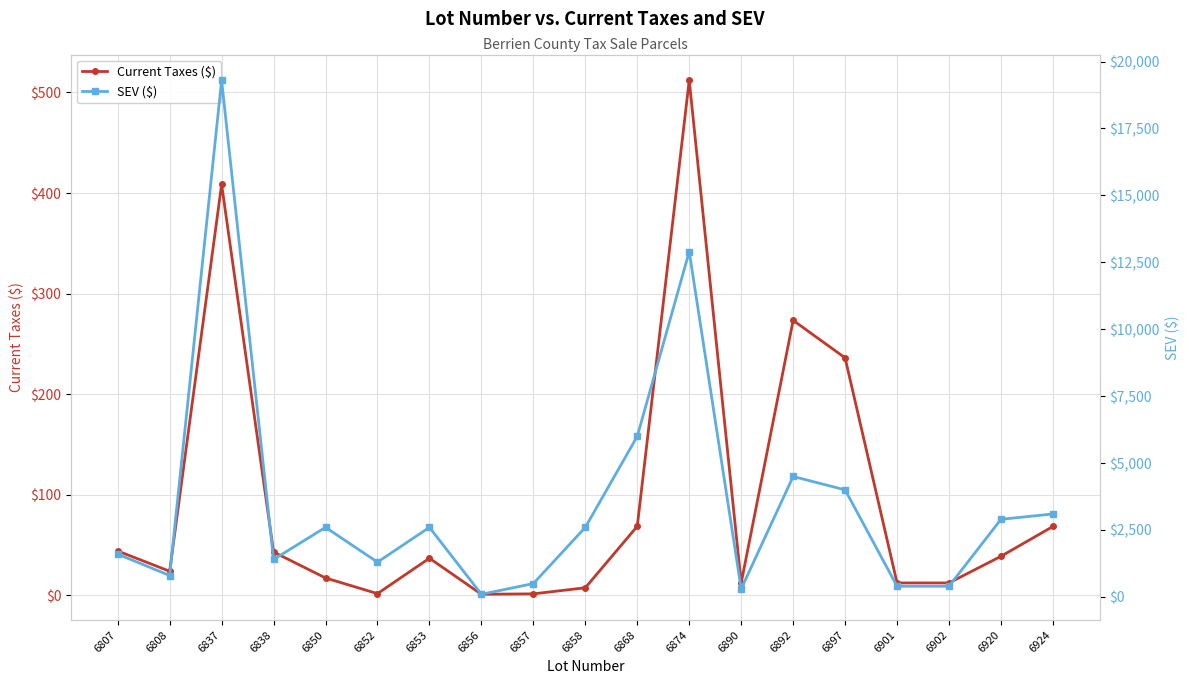

Reading right to left, transcribe all the data shown in this chart.

Current Taxes ($): 68.5	38.9	12.4	12.4	236.2	273.4	12.4	512.2	68.7	7.6	1.5	1.1	37.0	1.8	17.3	43.1	408.6	24.0	44.2
SEV ($): 3100.0	2900.0	400.0	400.0	4000.0	4500.0	300.0	12900.0	6000.0	2600.0	500.0	100.0	2600.0	1300.0	2600.0	1400.0	19300.0	800.0	1600.0